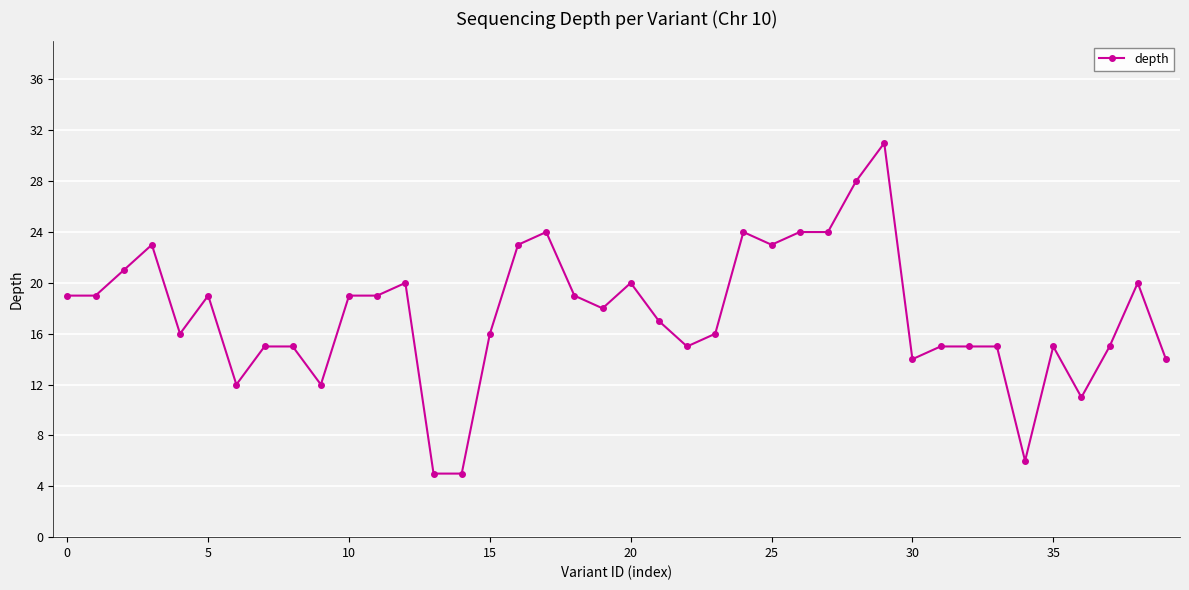

Is this an area chart (filled region under the line)?

No